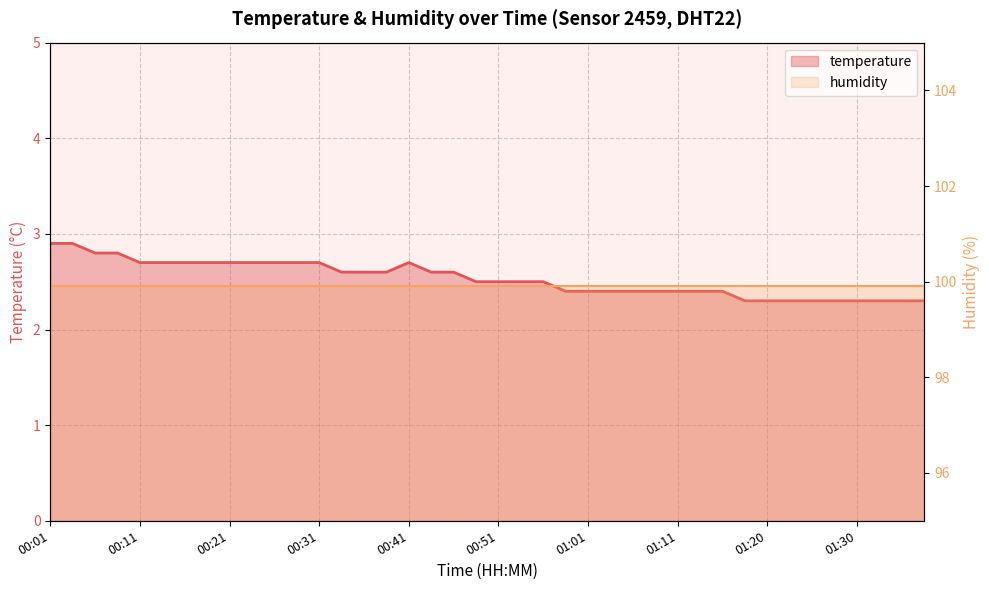

What is the difference between the second highest and minimum values?

0.6